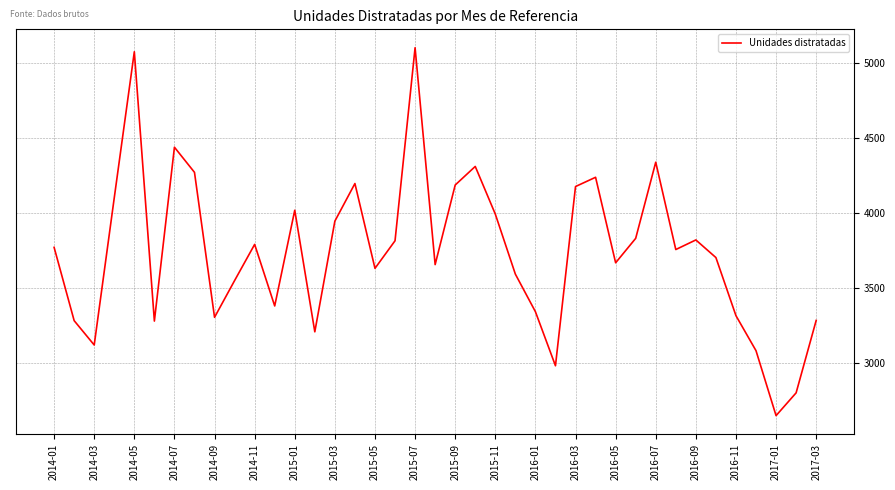

What is the difference between the maximum and minimum values?

2454.6